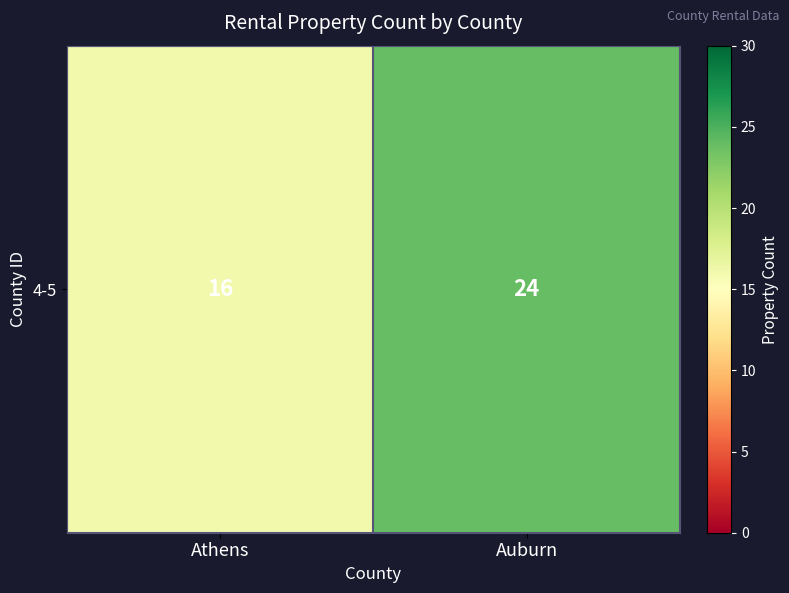

The value at Athens is 27. True or false?

False